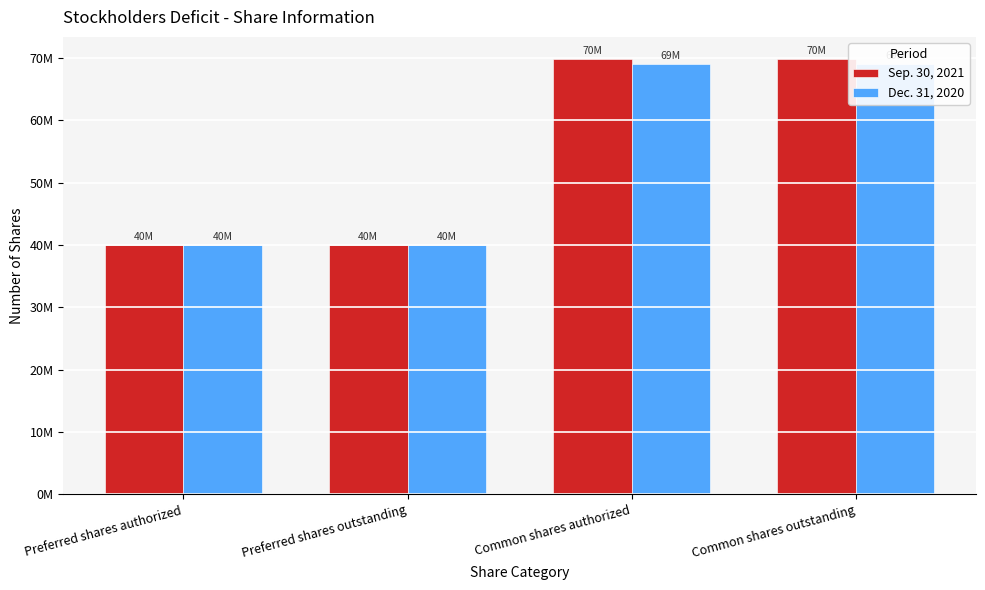

Reading left to right, what are all the values shown in this chart?

Sep. 30, 2021: Preferred shares authorized=40000000	Preferred shares outstanding=40000000	Common shares authorized=69914086	Common shares outstanding=69914086
Dec. 31, 2020: Preferred shares authorized=40000000	Preferred shares outstanding=40000000	Common shares authorized=68984086	Common shares outstanding=68984086